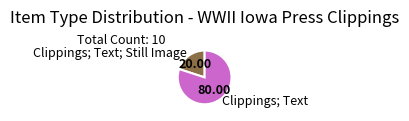

Which category has the biggest portion of the pie?

Clippings; Text